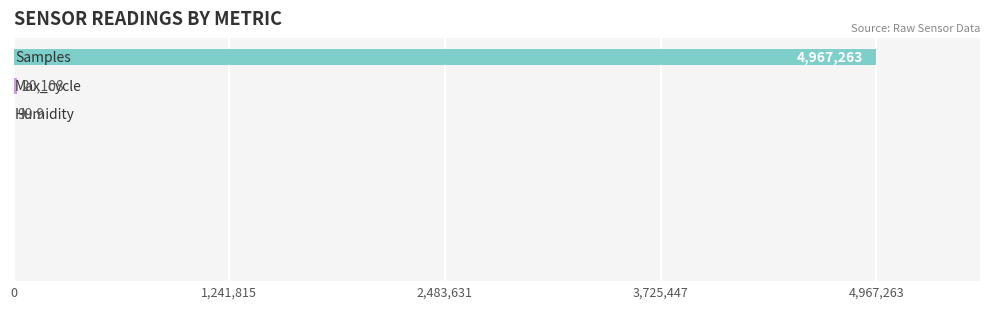

What is the maximum value shown in the chart?

4967263.0